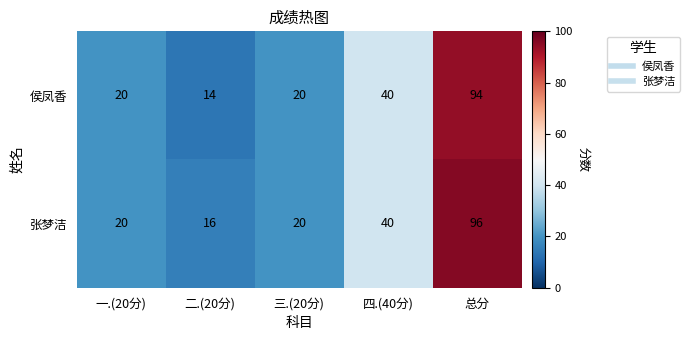

At which category is the sum across all series the highest?

总分